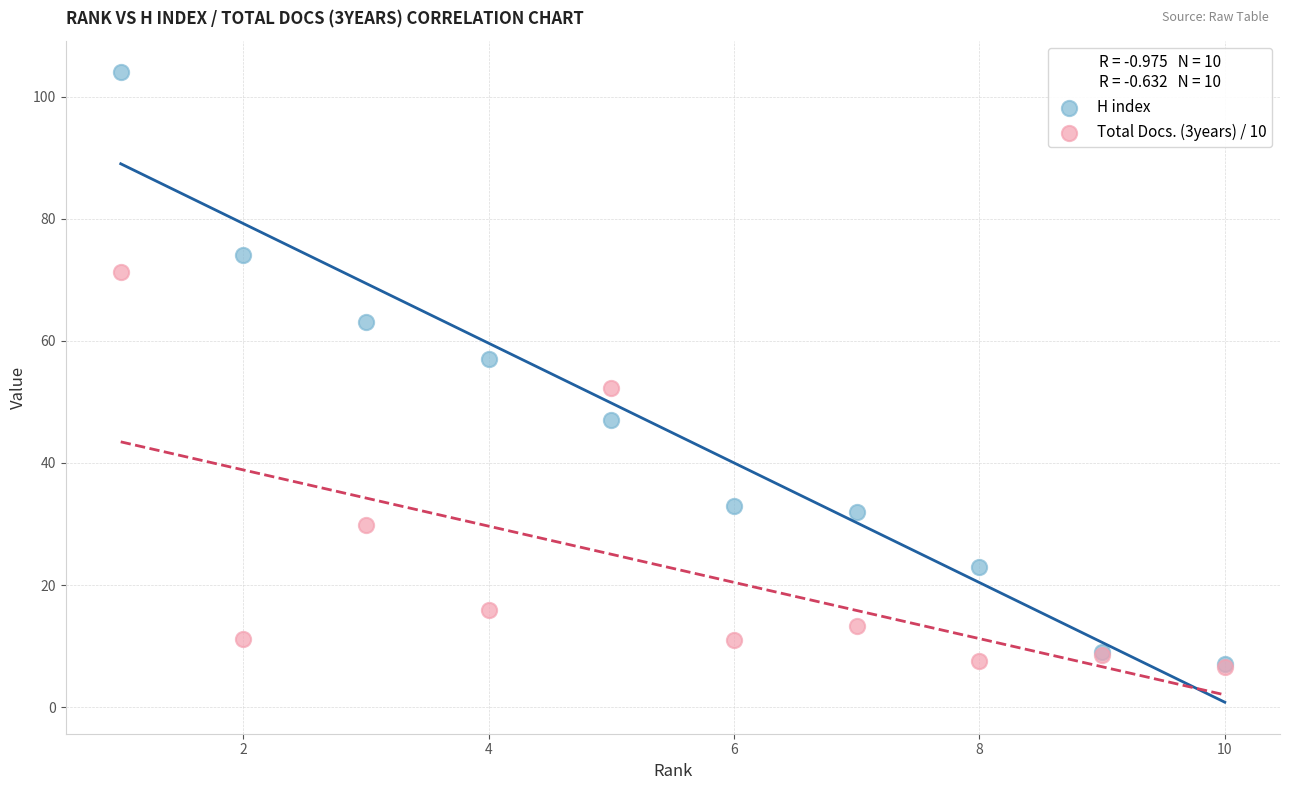

What are all the series names shown in the legend?

H index, Total Docs. (3years) / 10